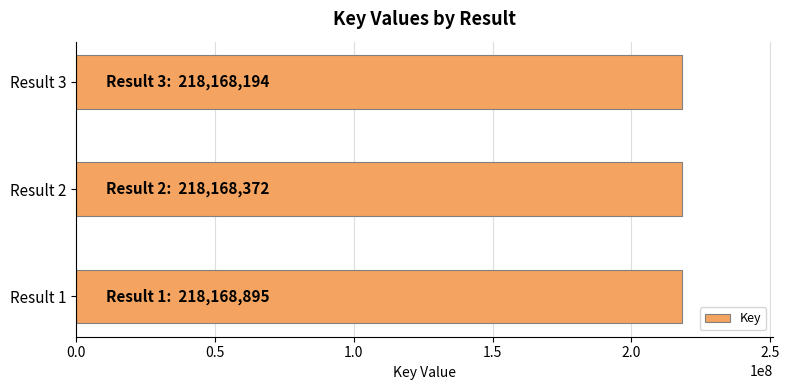

Count the values in the range 218168194 to 218168895.

3